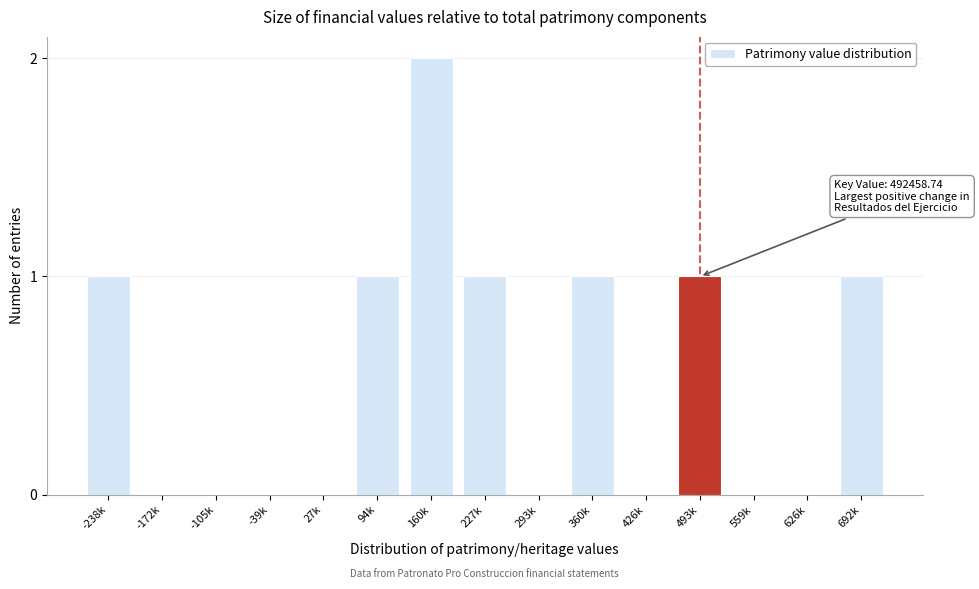

Reading left to right, what are all the values shown in this chart?

-238k=1	-172k=0	-105k=0	-39k=0	27k=0	94k=1	160k=2	227k=1	293k=0	360k=1	426k=0	493k=1	559k=0	626k=0	692k=1